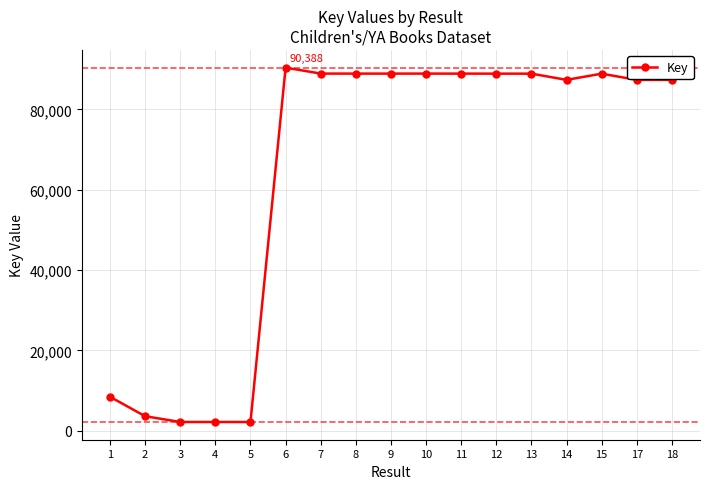

True or false: the data has more than 0 interior local peaks.

True